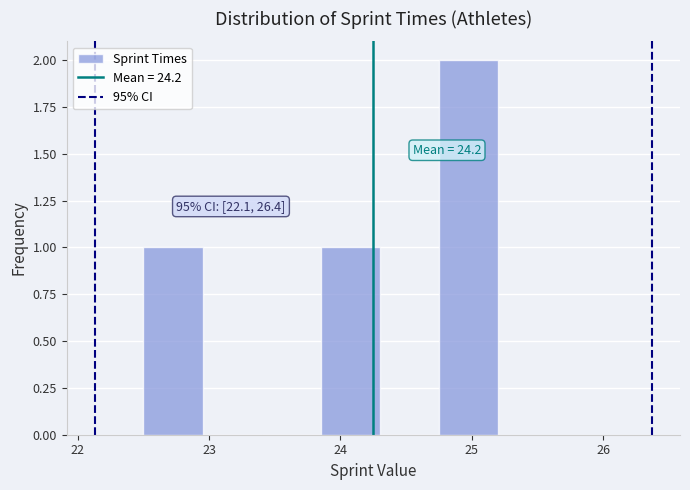

Over which range of the x-axis is the bar tallest?

24.75 to 25.20